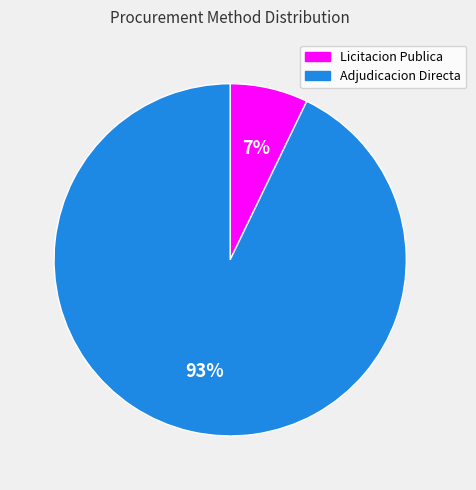

The Adjudicacion Directa slice represents 80% of the pie. True or false?

False